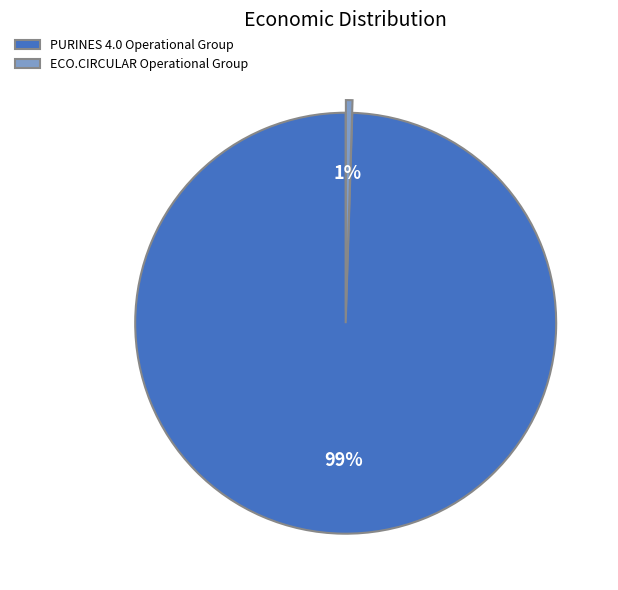

Do ECO.CIRCULAR Operational Group and PURINES 4.0 Operational Group together represent more than half of the pie?

Yes